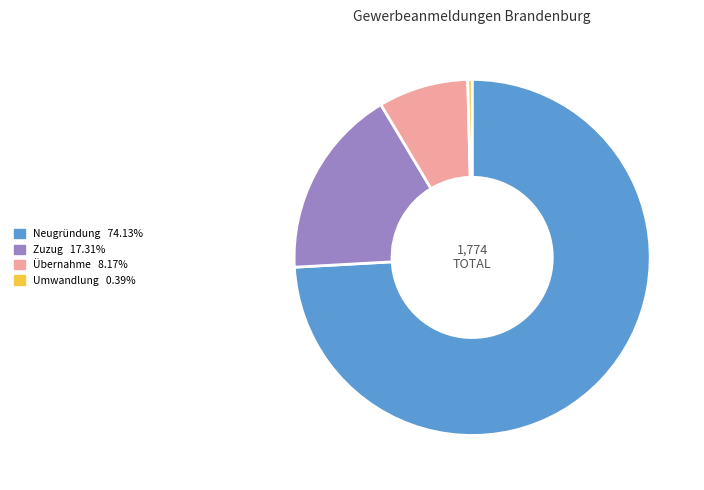

What is the largest slice in the pie chart?

Neugründung